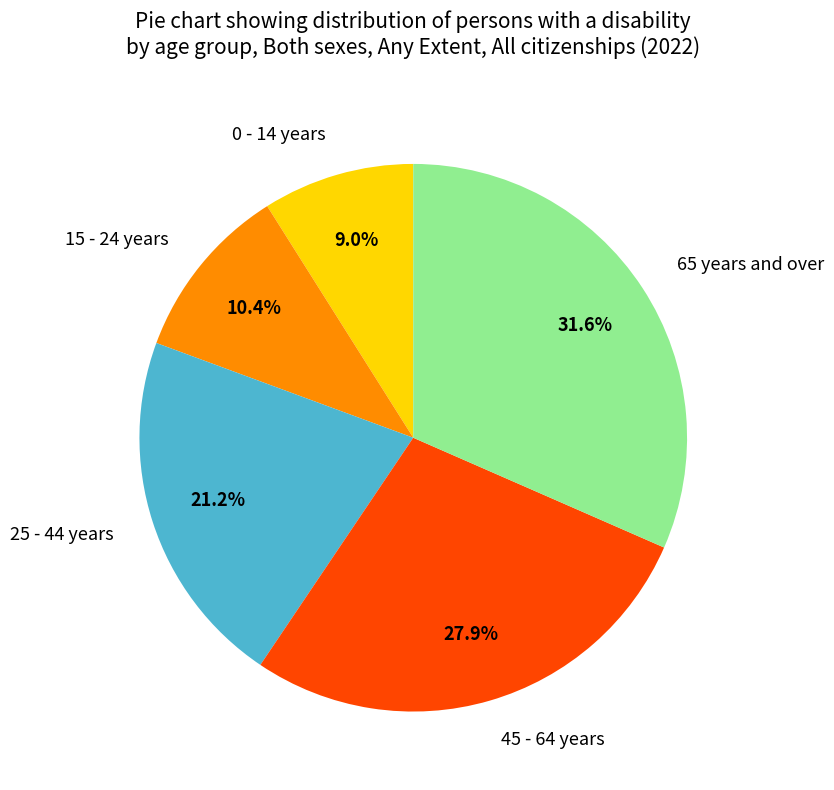

Combined, do 65 years and over and 45 - 64 years account for over 50%?

Yes